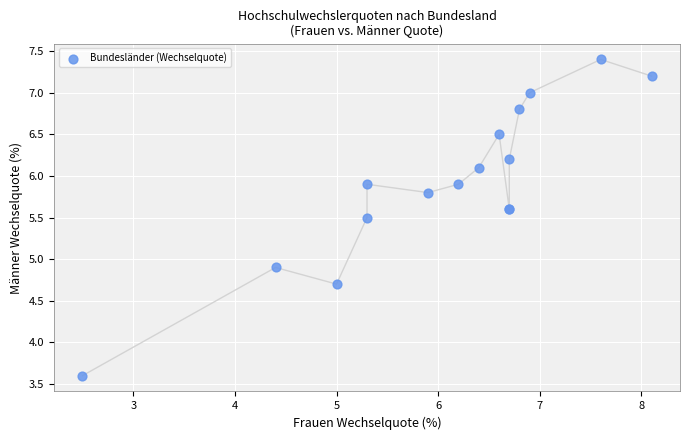

What Y value in the scatter plot is closest to 5?

4.9